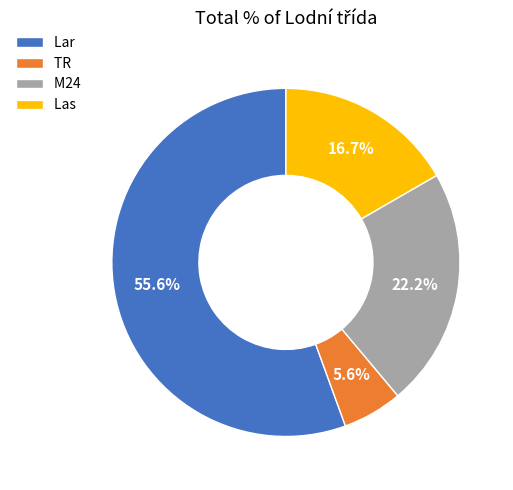

To the nearest percent, what is the average slice percentage?

25%